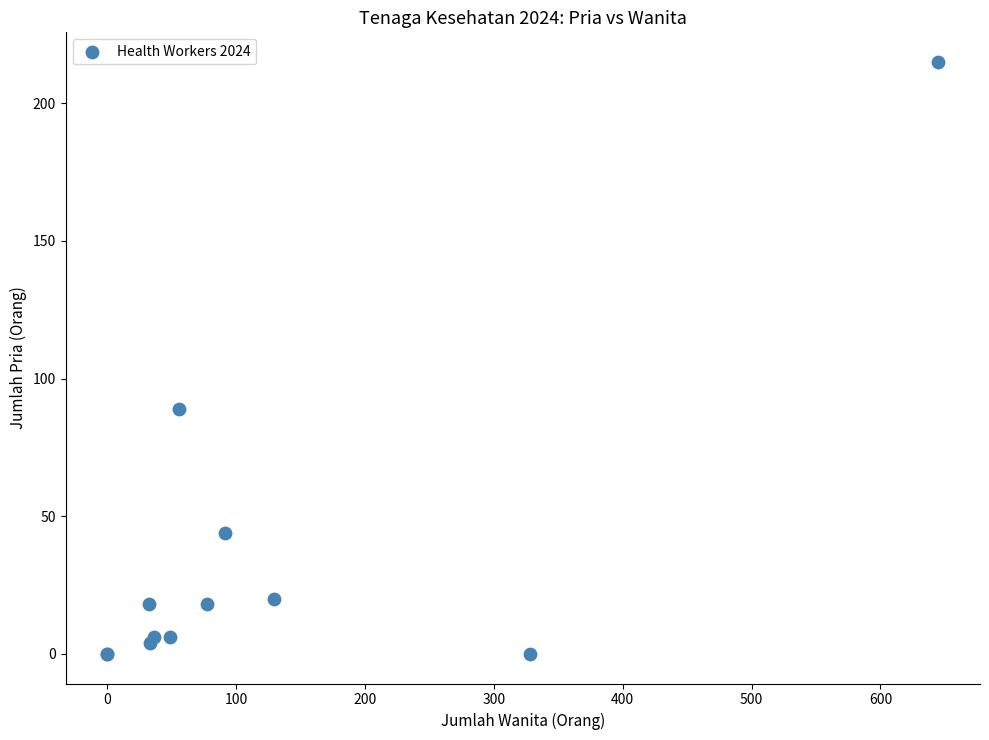

What Y value in the scatter plot is closest to 107?

89